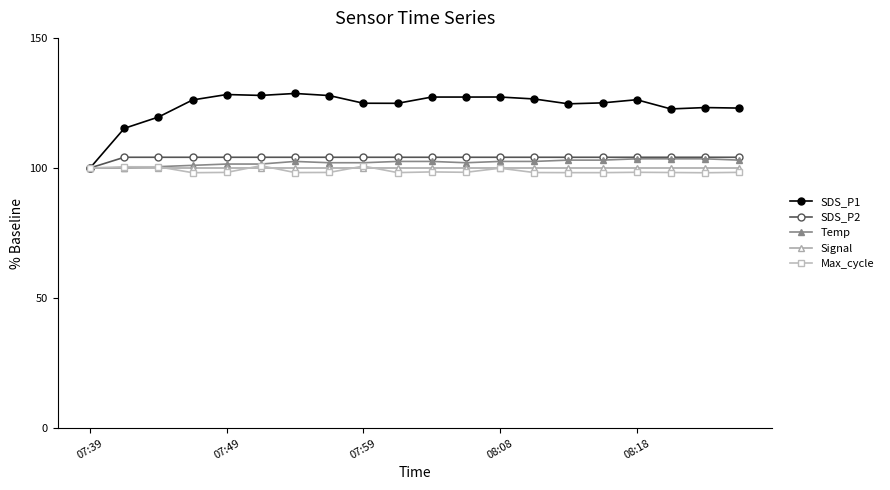

Does the chart have visible grid lines?

No